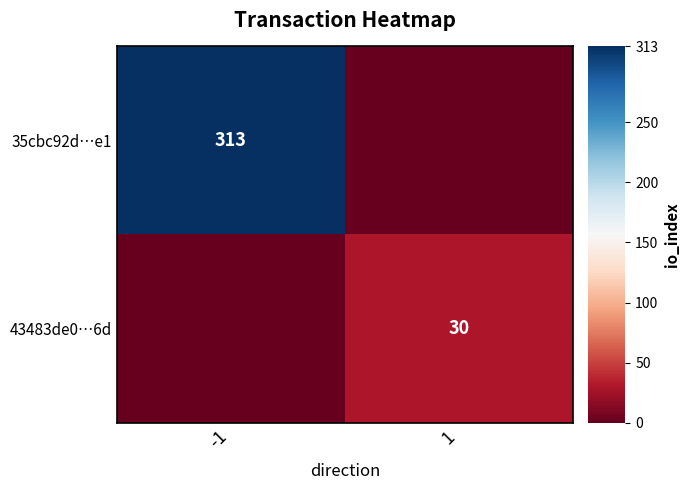

True or false: 35cbc92d…e1 has a value of 313 at -1.

True